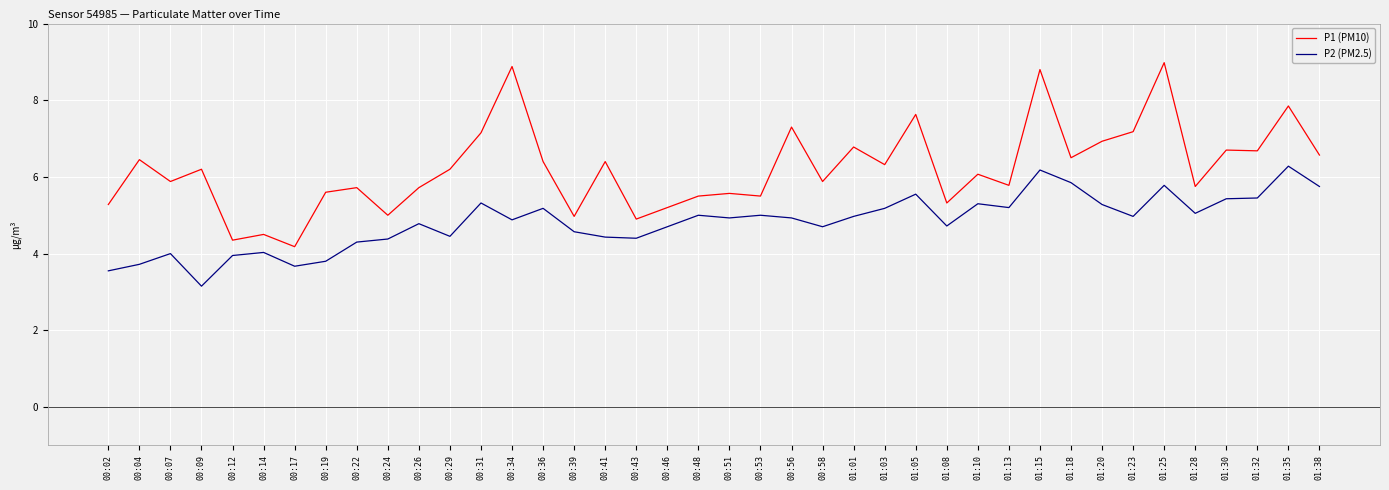

How many lines are shown in the chart?

2